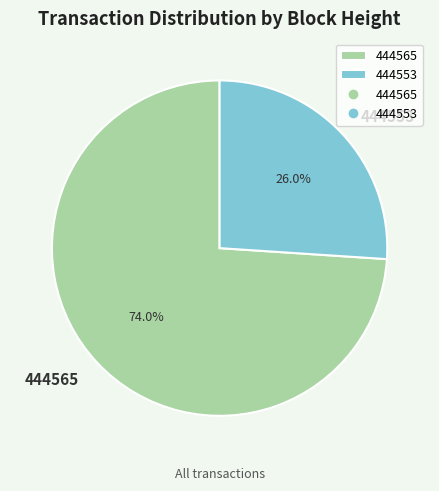

The 444565 slice represents 74% of the pie. True or false?

True